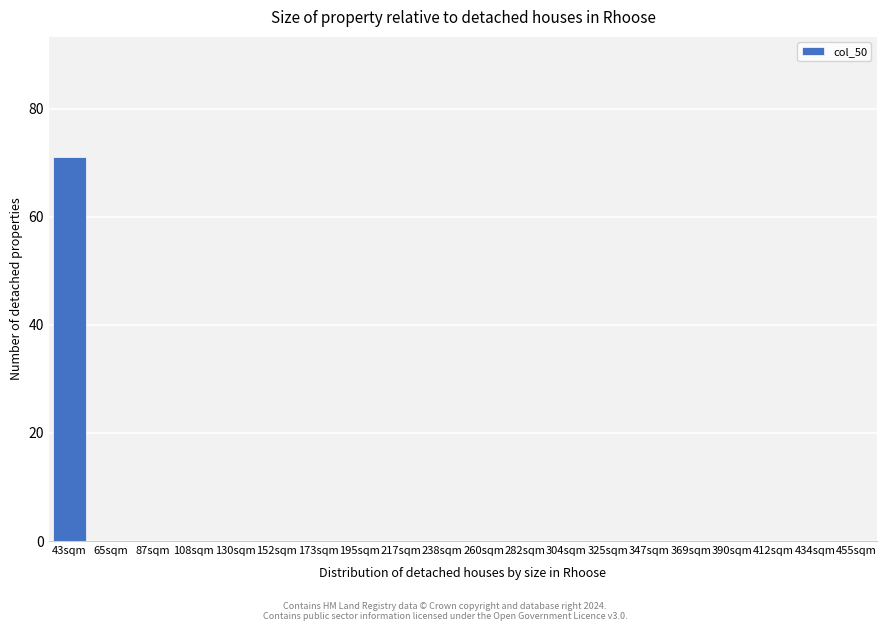

Reading left to right, extract all data points from this chart.

43sqm=71	65sqm=0	87sqm=0	108sqm=0	130sqm=0	152sqm=0	173sqm=0	195sqm=0	217sqm=0	238sqm=0	260sqm=0	282sqm=0	304sqm=0	325sqm=0	347sqm=0	369sqm=0	390sqm=0	412sqm=0	434sqm=0	455sqm=0